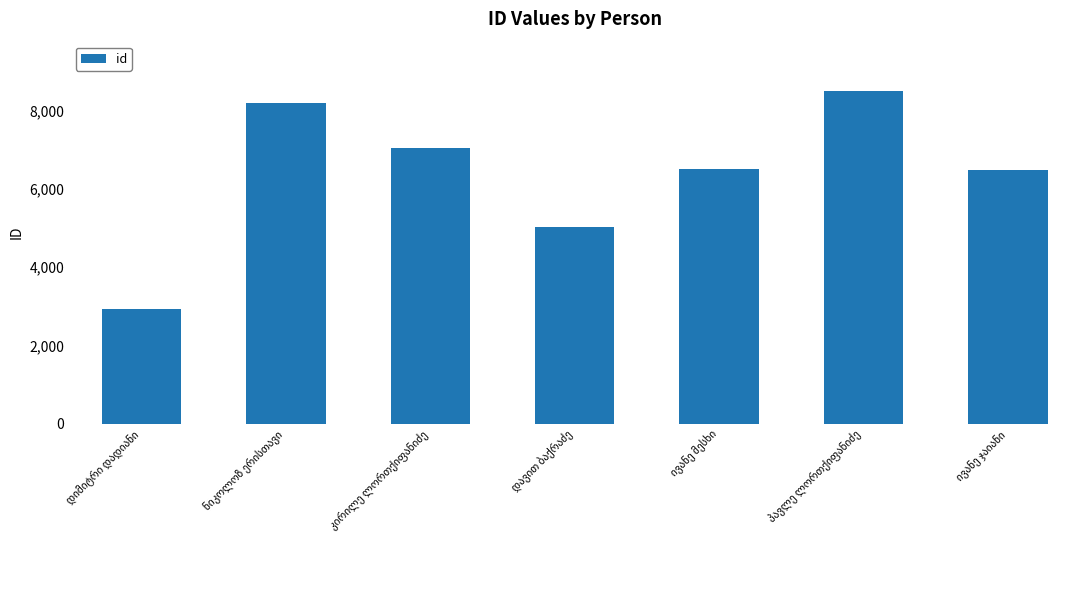

What is the value of the 5th bar from the left?

6509